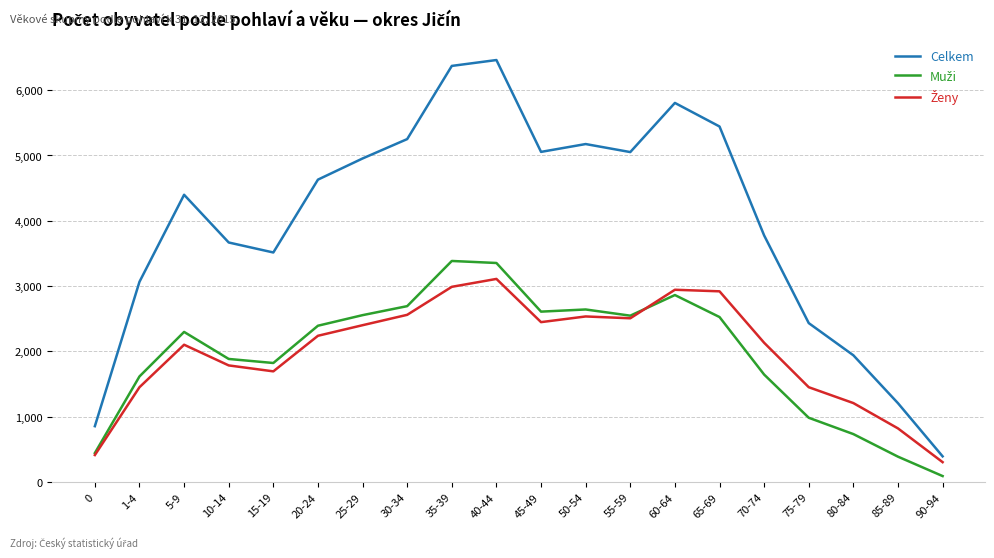

Which series changed the most between 5-9 and 10-14?

Celkem